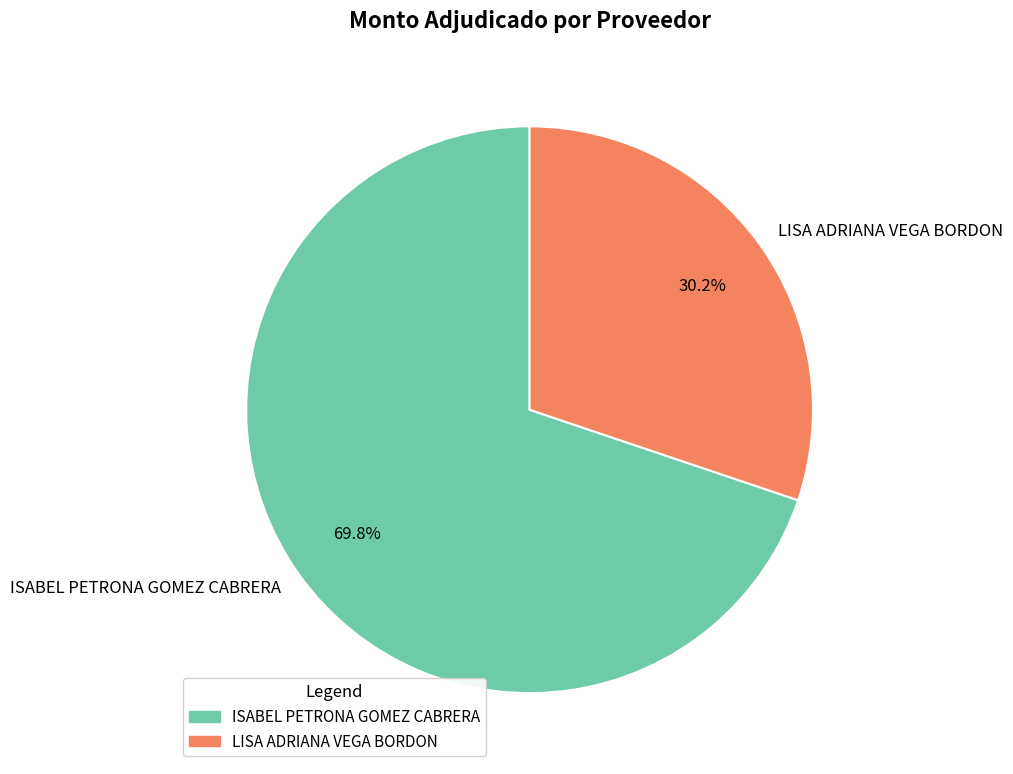

Count the number of slices in the pie.

2